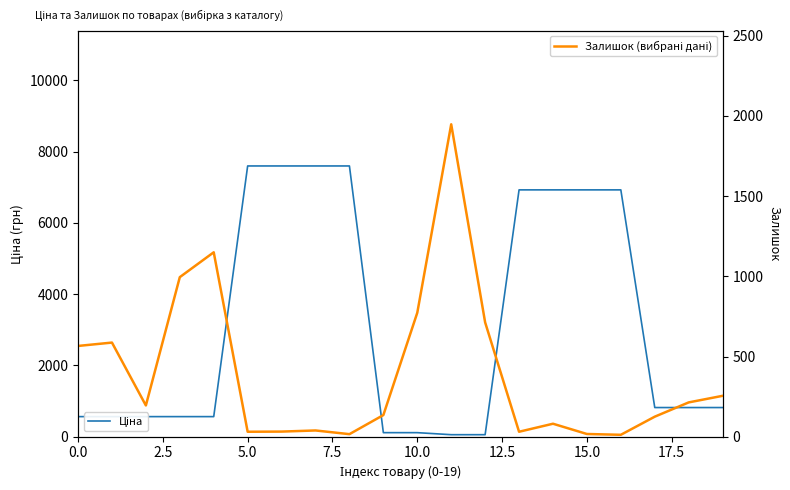

The Залишок (вибрані дані) series shows 298.0 at 10. True or false?

False